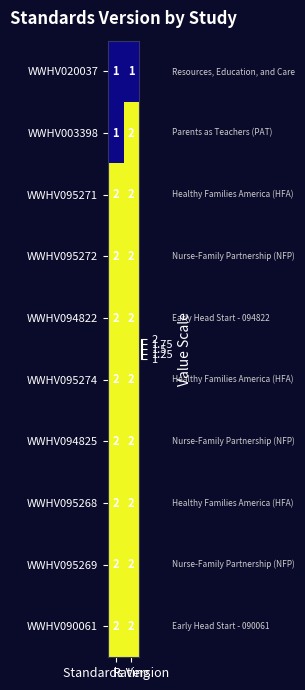

What is the total value across all series at Standards Version?

18